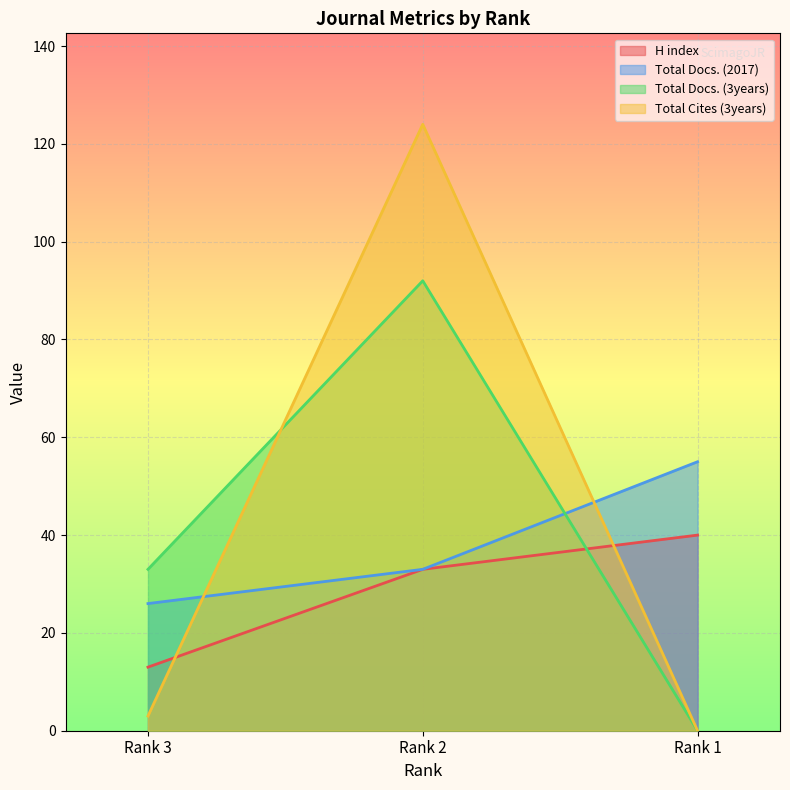

How many H index values are between 13 and 40?

3